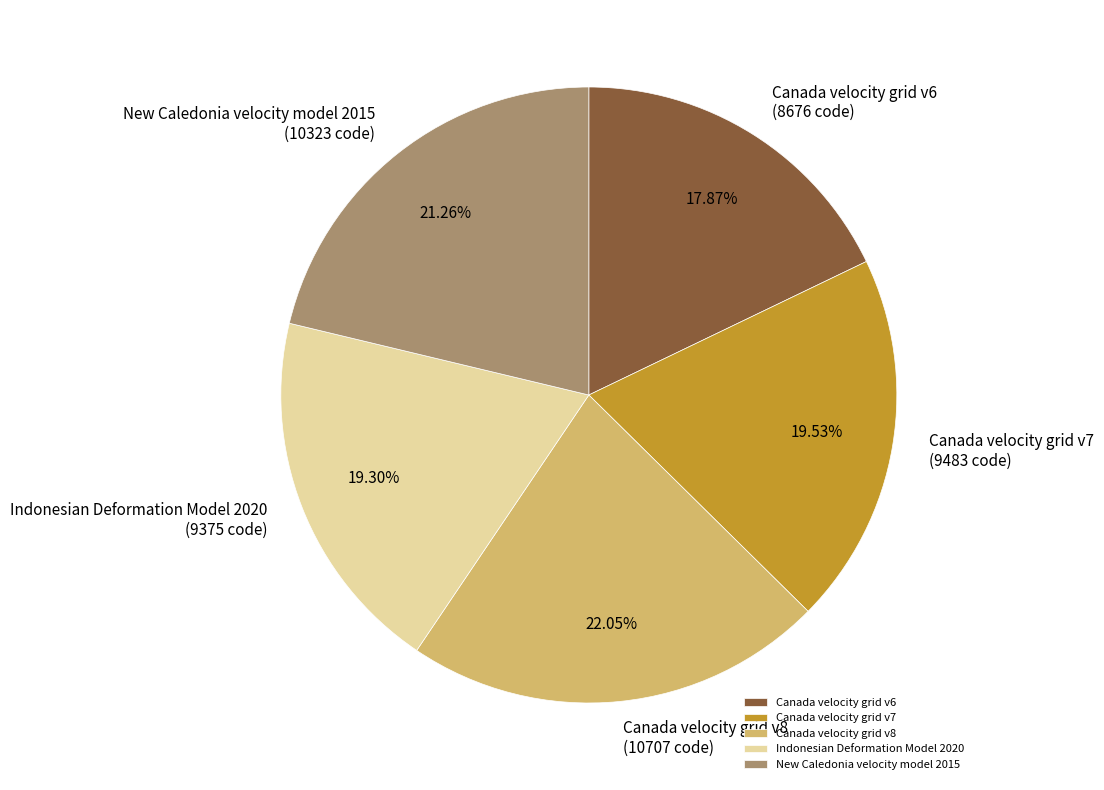

To the nearest percent, what is the average slice percentage?

20%